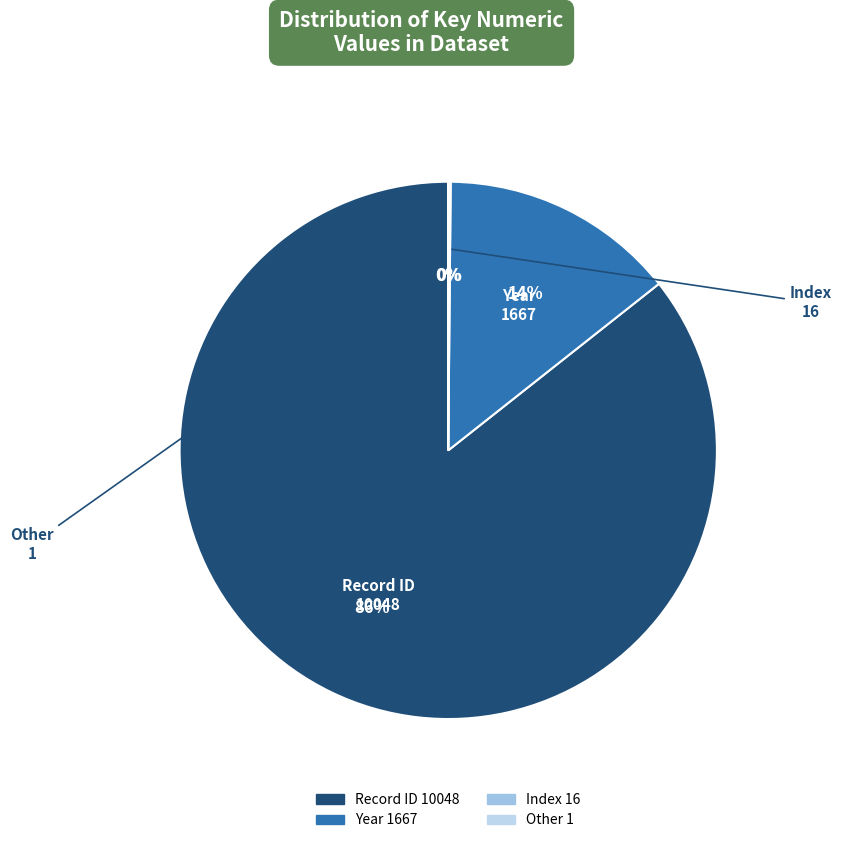

Count the number of slices in the pie.

4